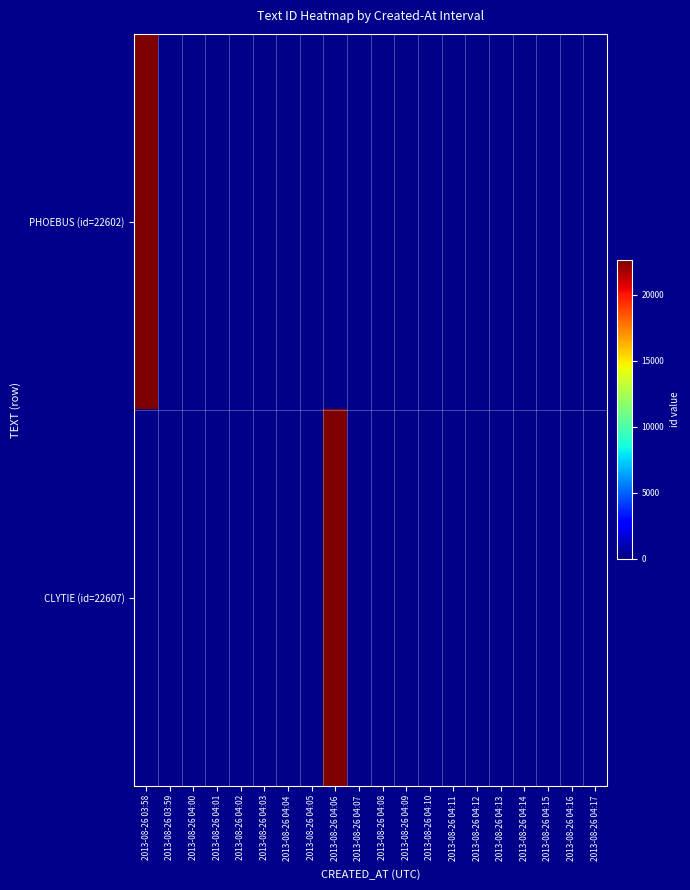

Which series has the widest spread of values?

CLYTIE (id=22607)